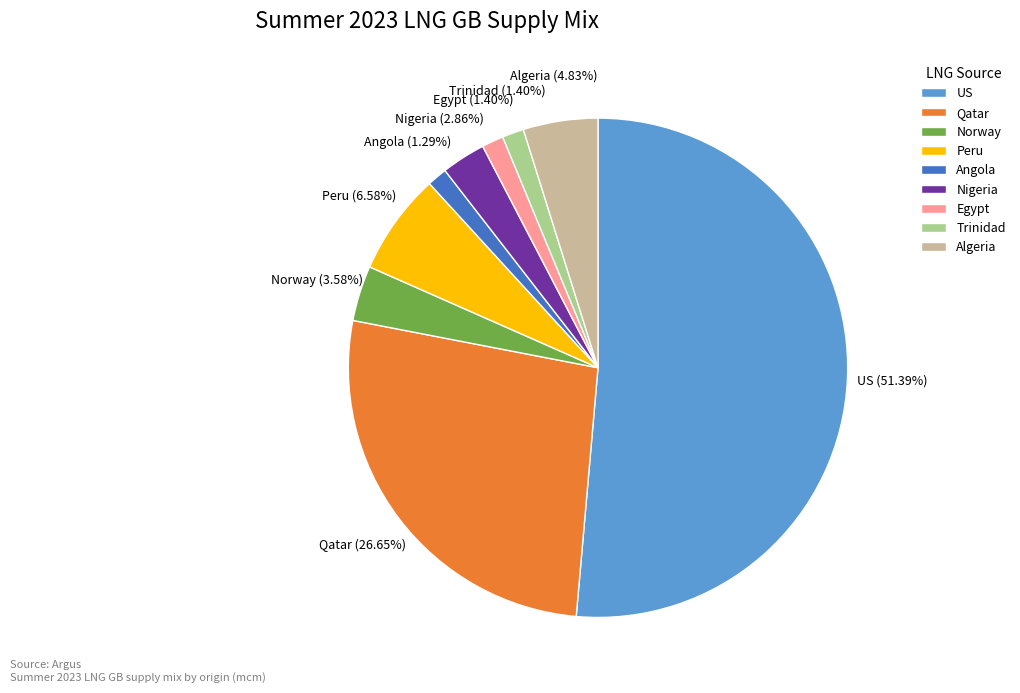

Which slice is the largest?

US